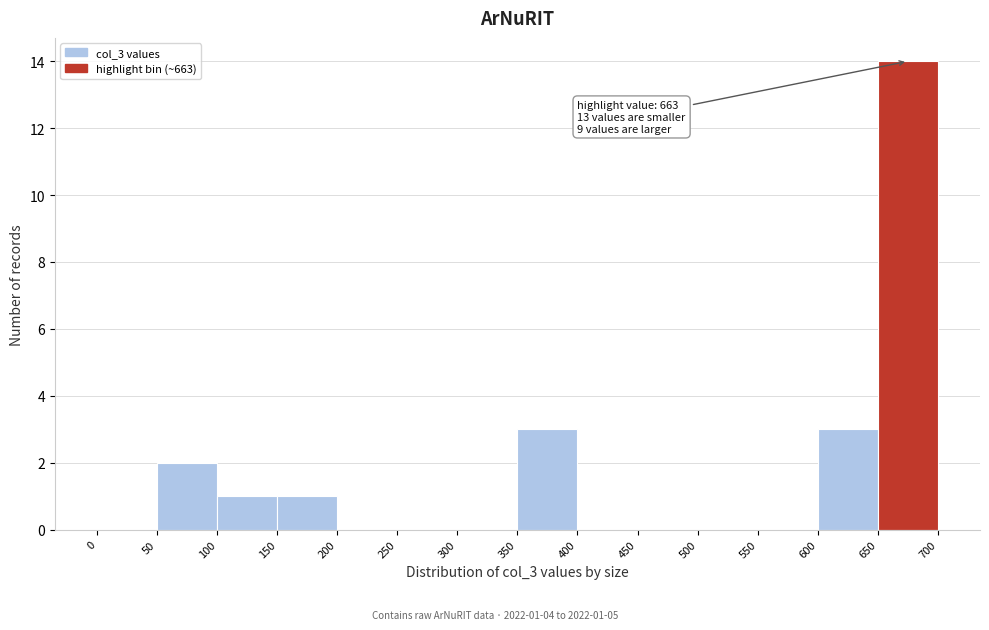

Over which range of the x-axis is the bar tallest?

650 to 700